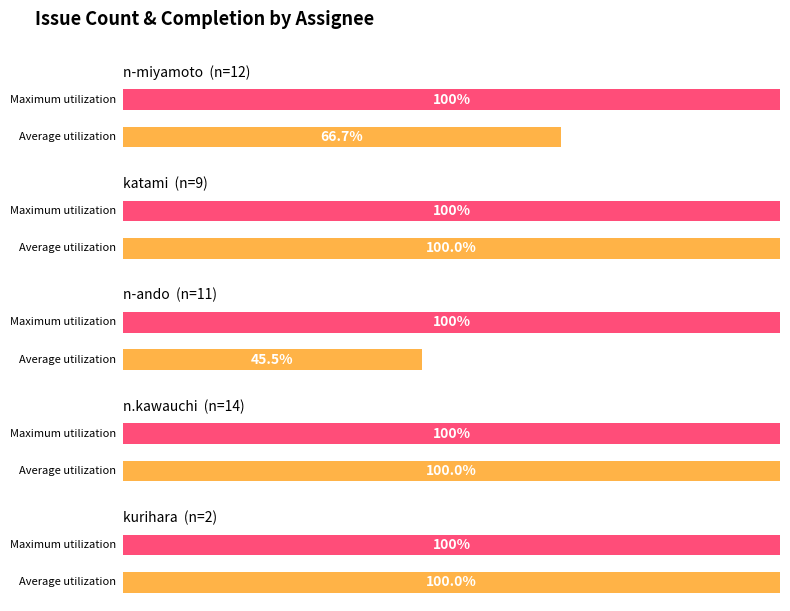

Which series has the widest spread of values?

Average utilization